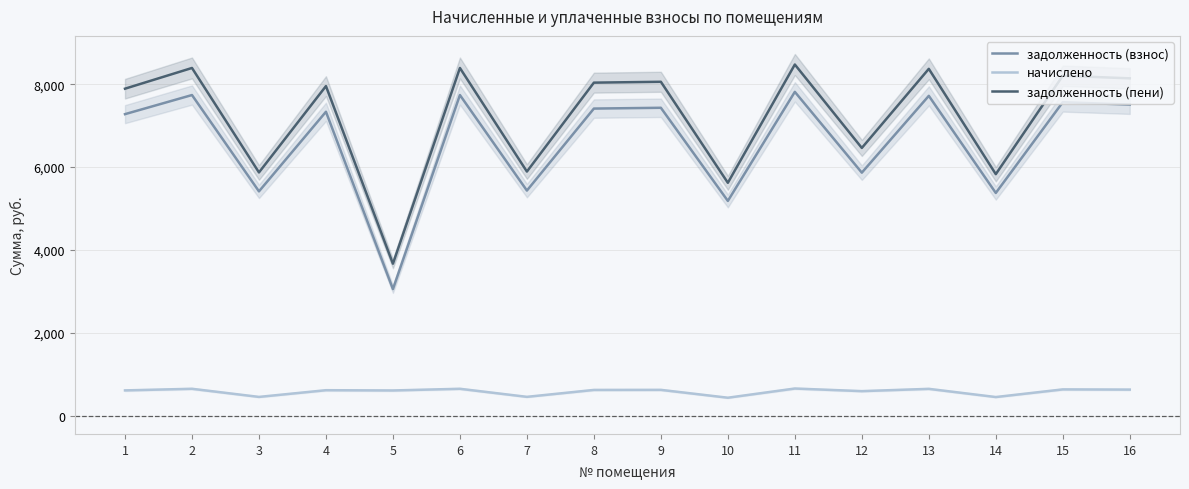

True or false: задолженность (пени) has more than 2 points higher than both neighbors.

True